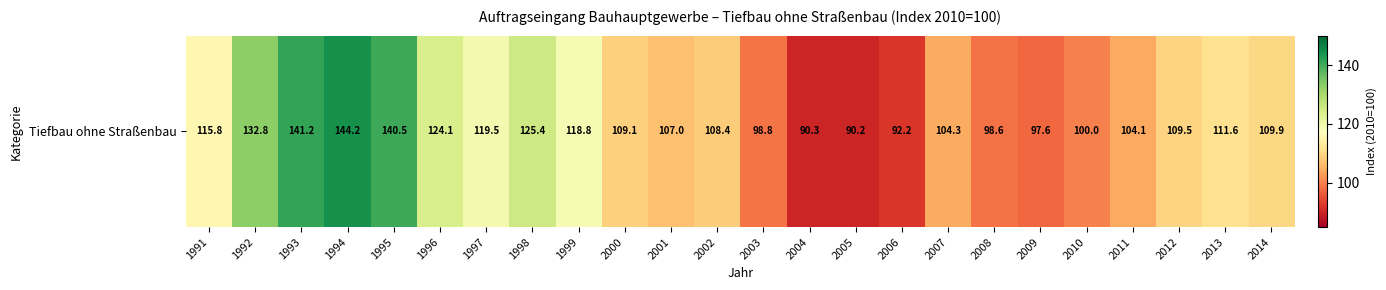

At which label is the value closest to 117?

1991